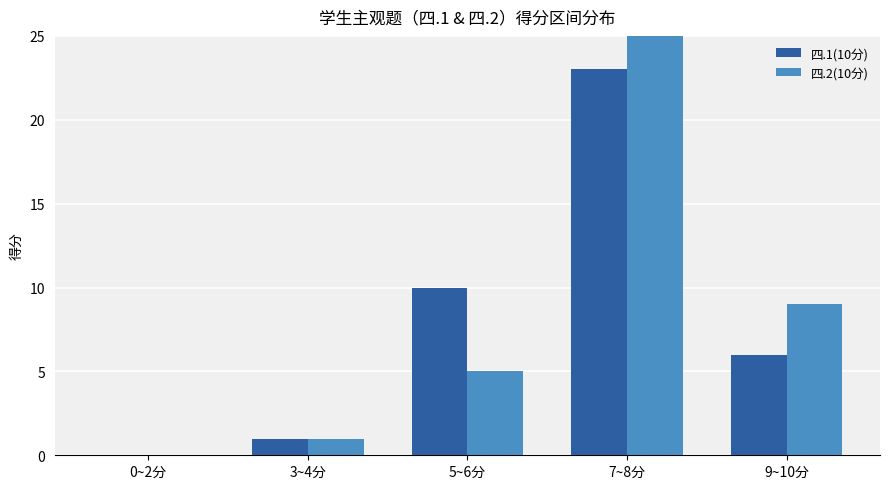

Which series changed the most between 3~4分 and 9~10分?

四.2(10分)